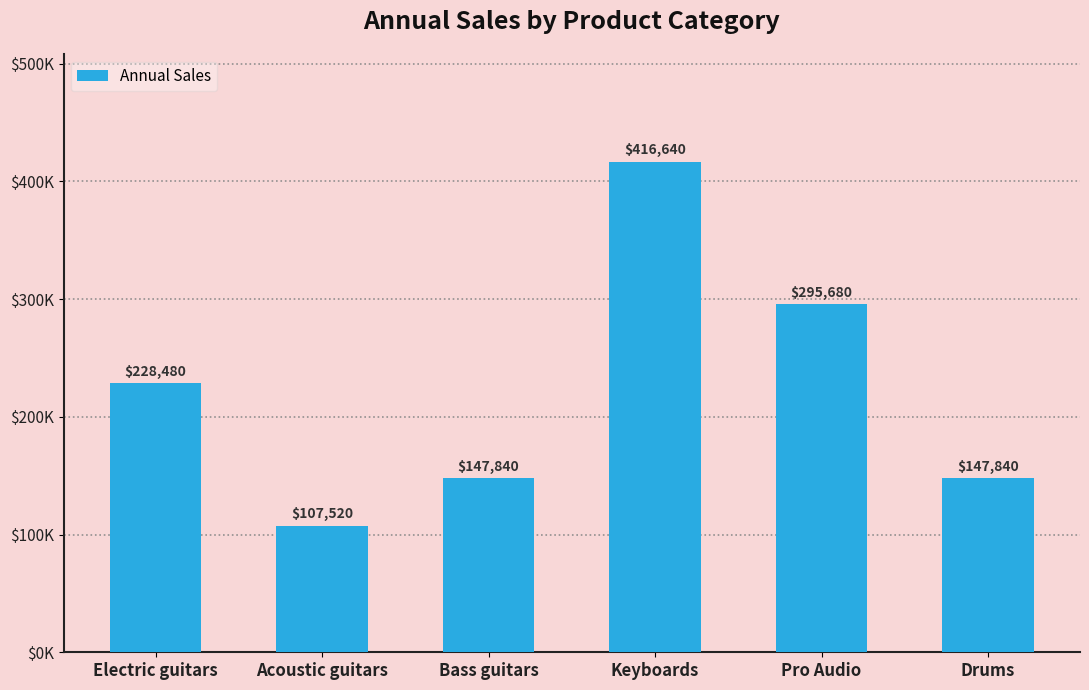

Where does the data first go above 228480?

Keyboards